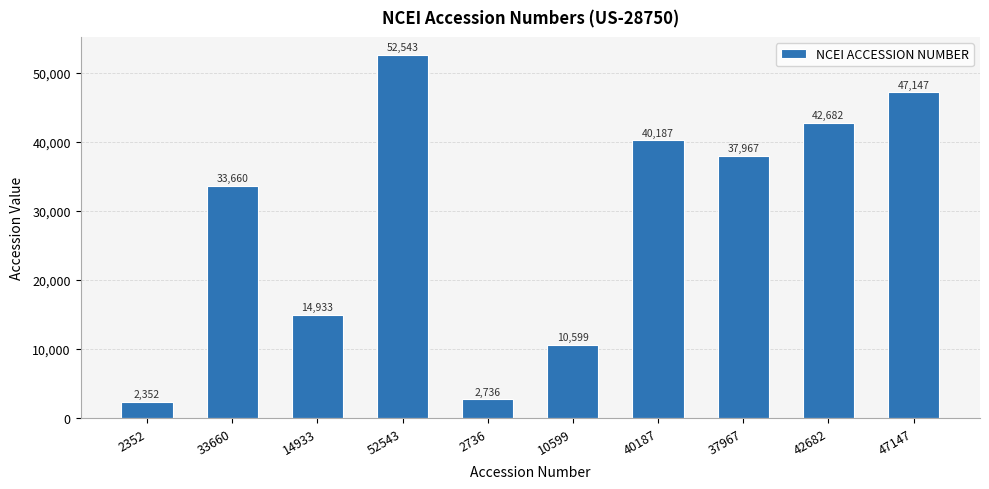

Where does the data first go above 37967?

52543